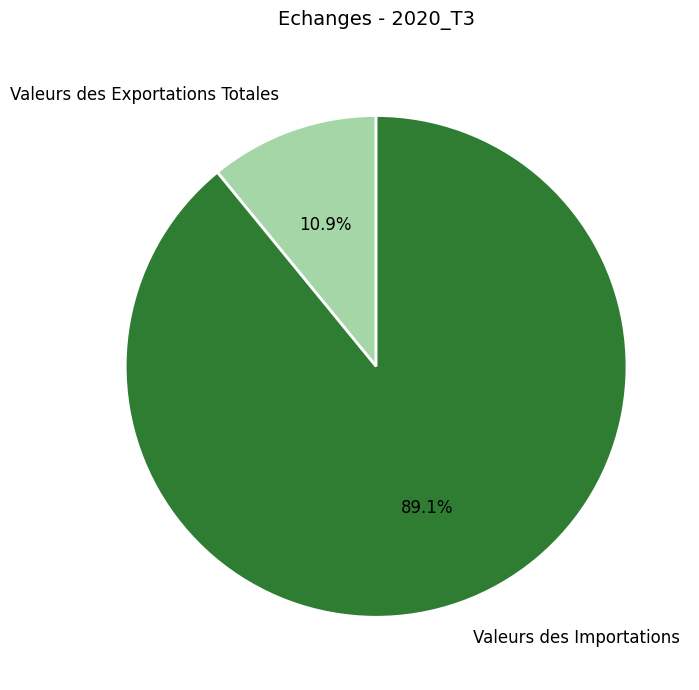

How many segments does this pie chart have?

2